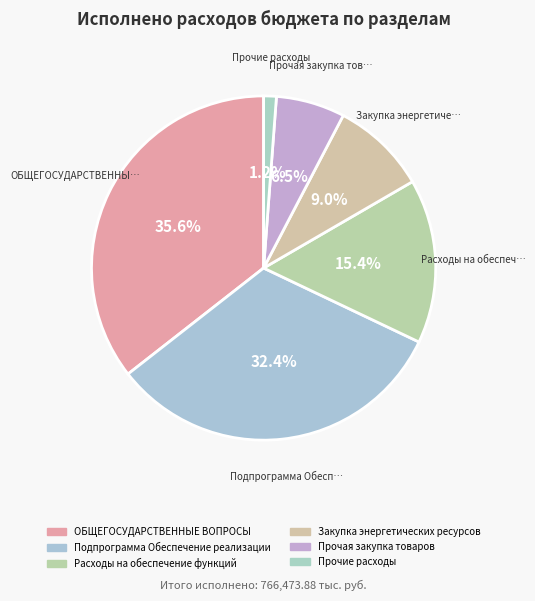

What percentage is the Подпрограмма Обеспечение реализации slice, to the nearest percent?

32%